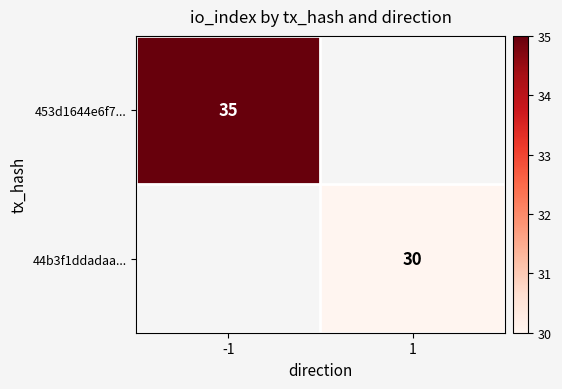

The value of 453d1644e6f7... at -1 is 7. True or false?

False